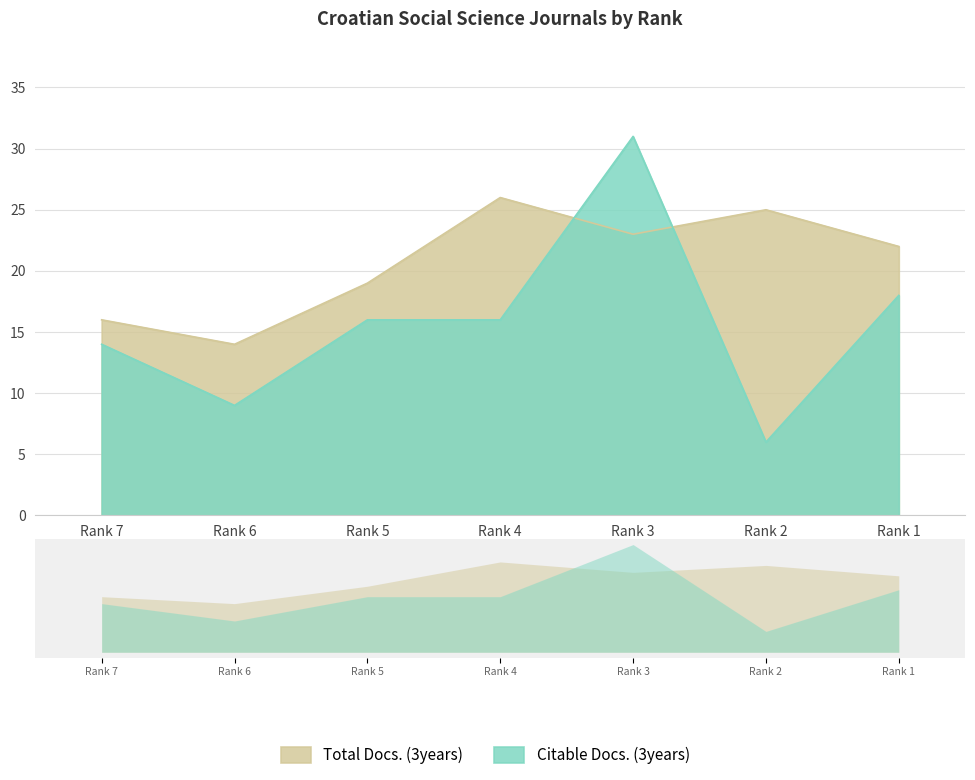

List the labels in order of Total Docs. (3years) value, largest first.

Rank 4, Rank 2, Rank 3, Rank 1, Rank 5, Rank 7, Rank 6